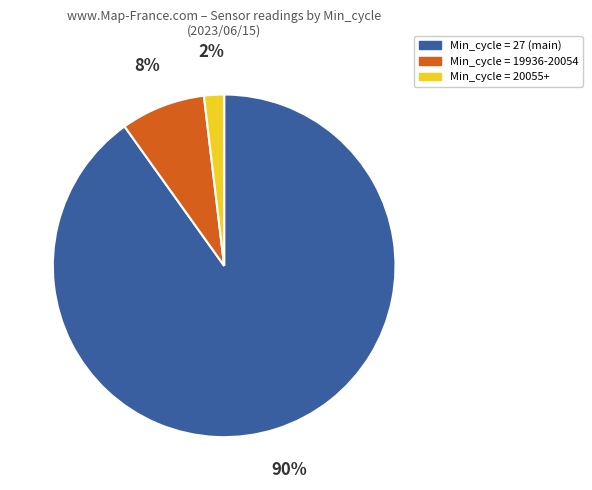

Is it true that Min_cycle = 27 (main) is 75% of the pie?

False